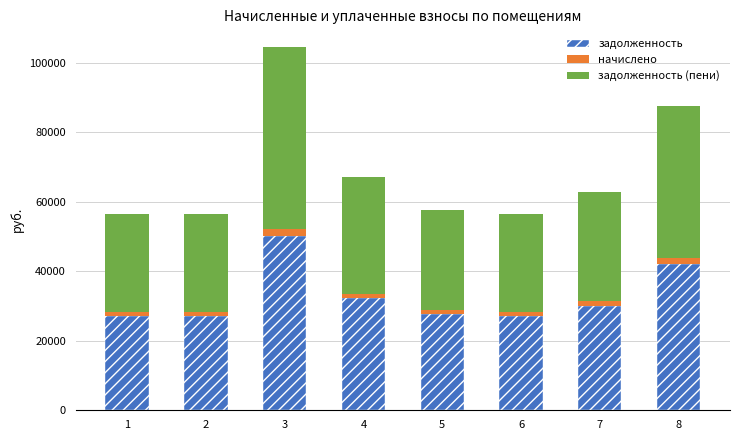

What is the highest value of the задолженность series?

50003.0